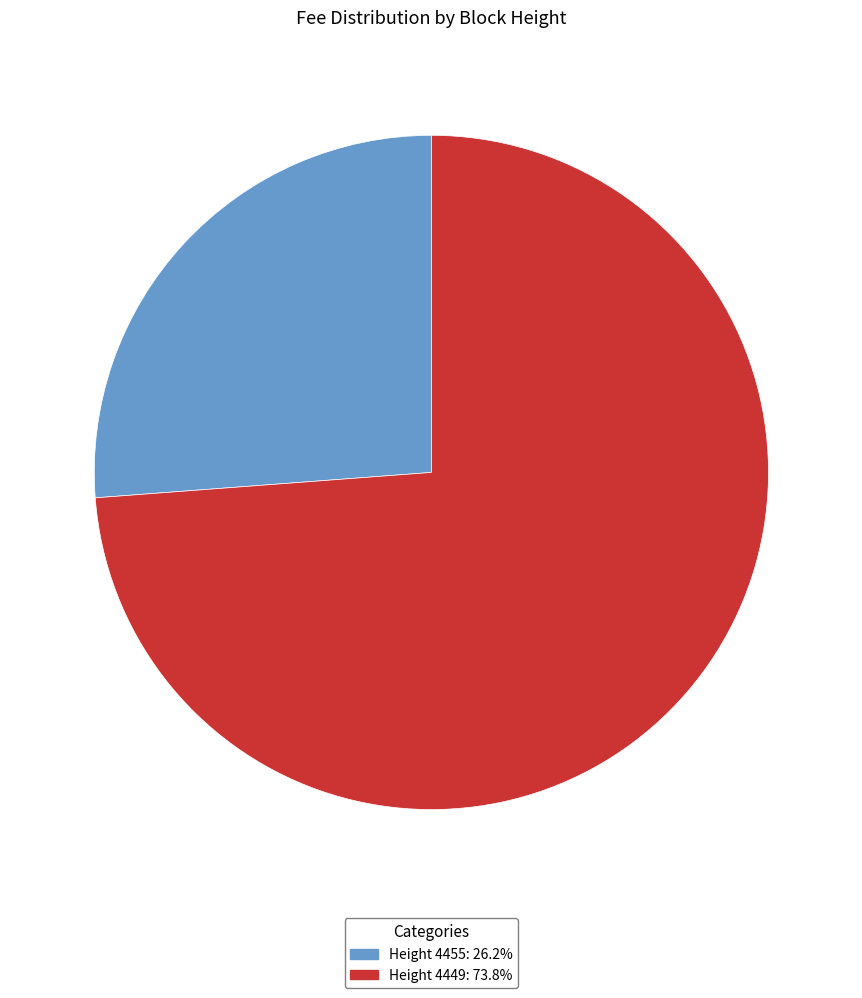

Do Height 4455: 26.2% and Height 4449: 73.8% together represent more than half of the pie?

Yes